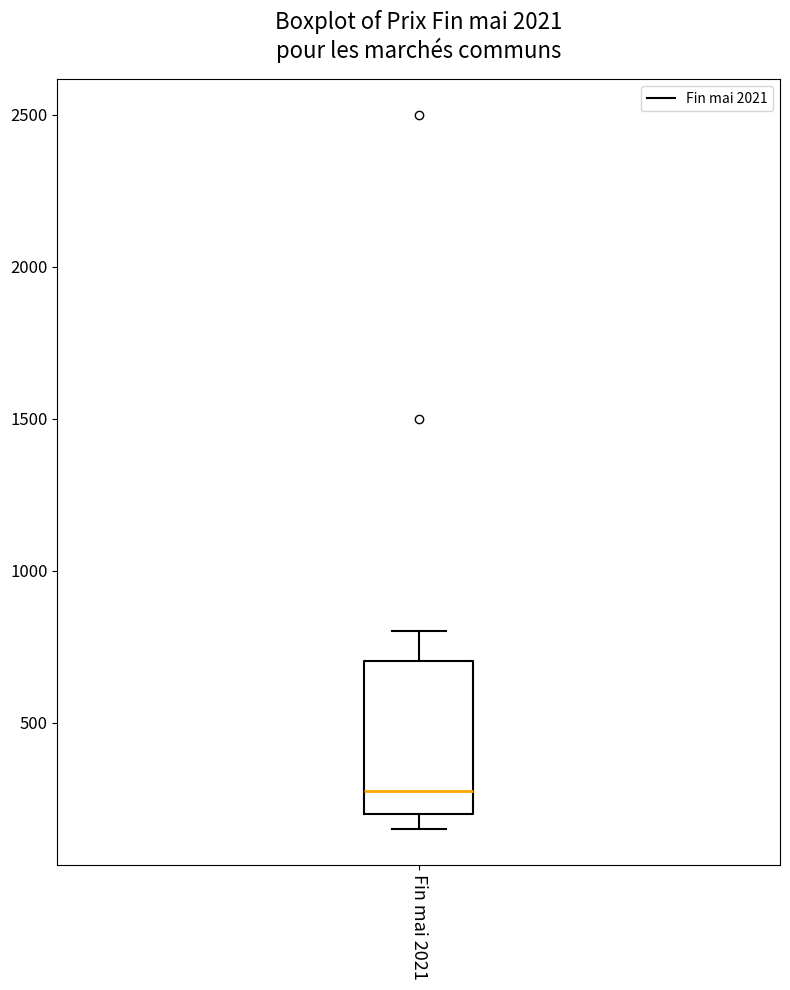

Read this box plot against the y-axis: the position of the median line, the range covered by the box, and the ends of both whiskers. The values are not printed on the chart, so give them approximately, as read against the axis.

median 300, box 200 to 700, whiskers 150 to 800